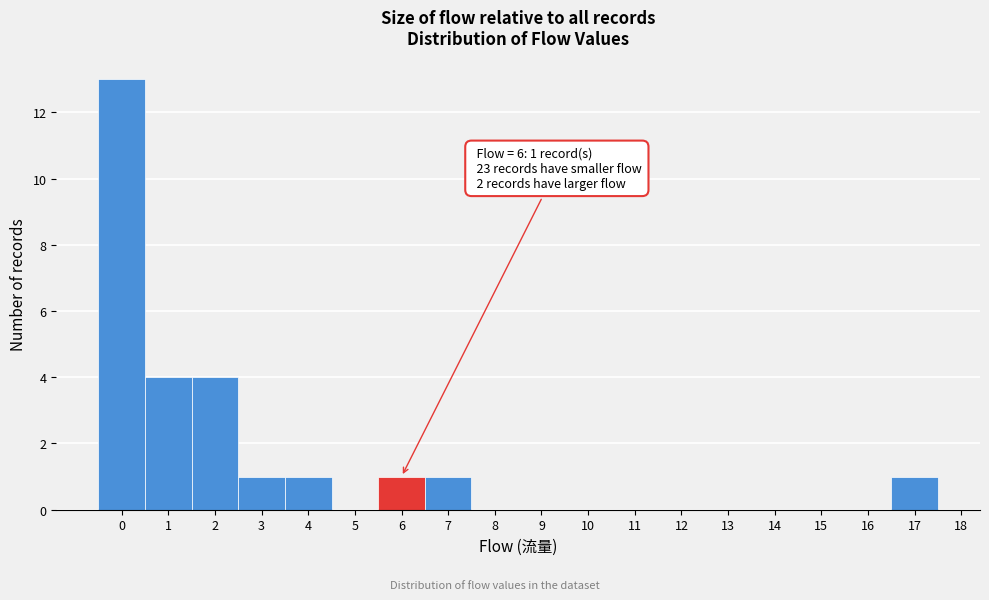

Over which range of the x-axis is the bar tallest?

-0.5 to 0.5